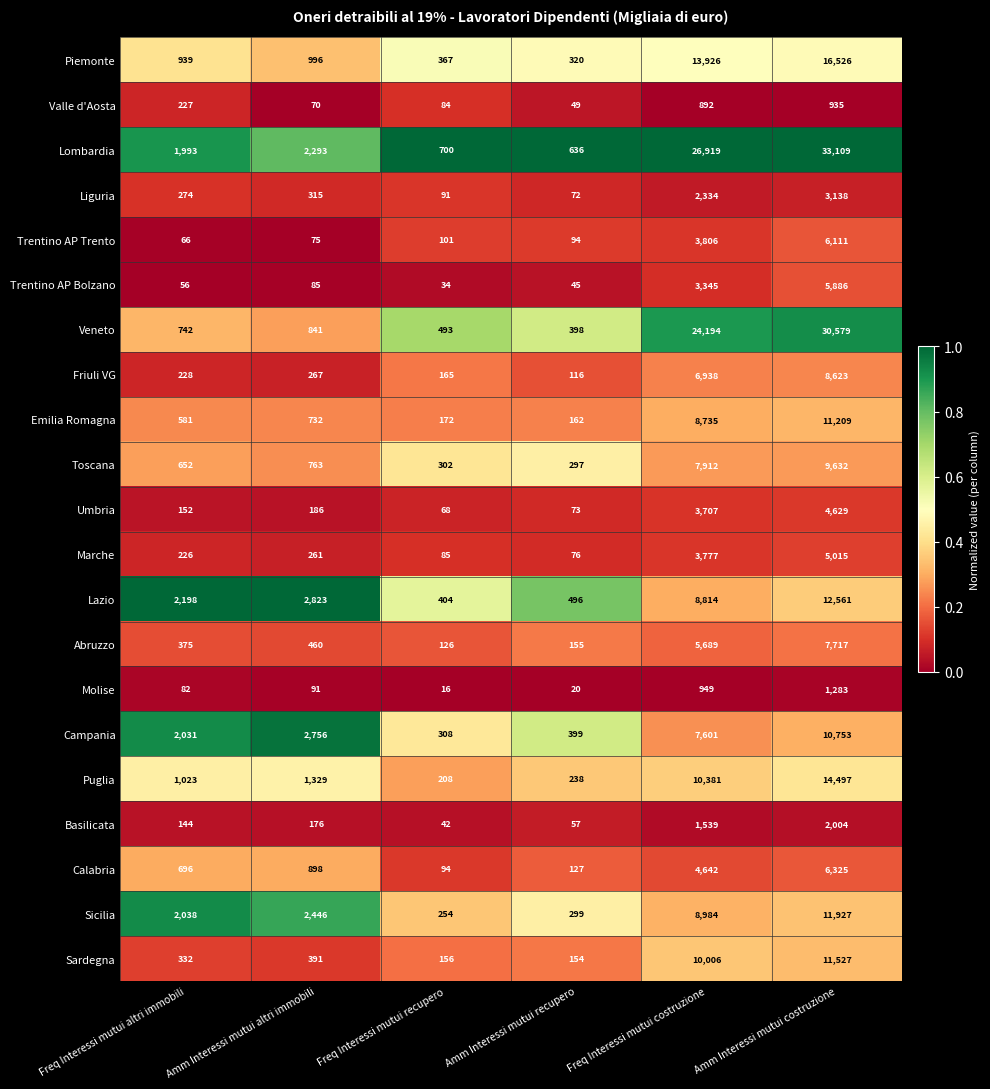

Between Freq Interessi mutui recupero and Freq Interessi mutui costruzione, which series saw the biggest shift?

Lombardia